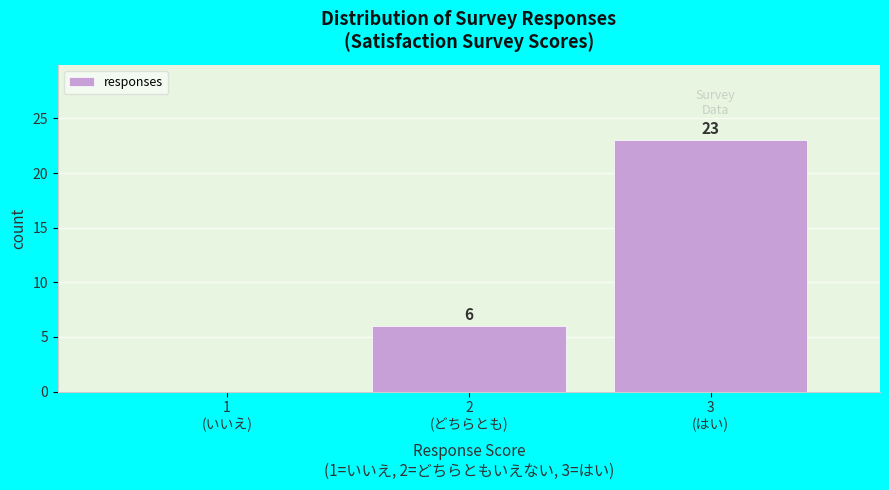

How many values are between 0 and 23?

3